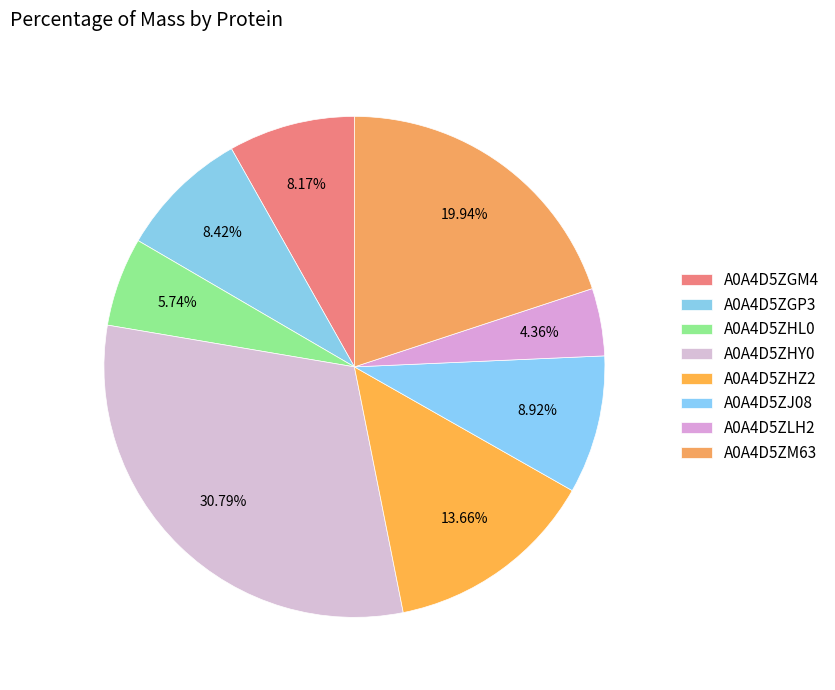

To the nearest percent, what portion does A0A4D5ZGP3 represent?

8%